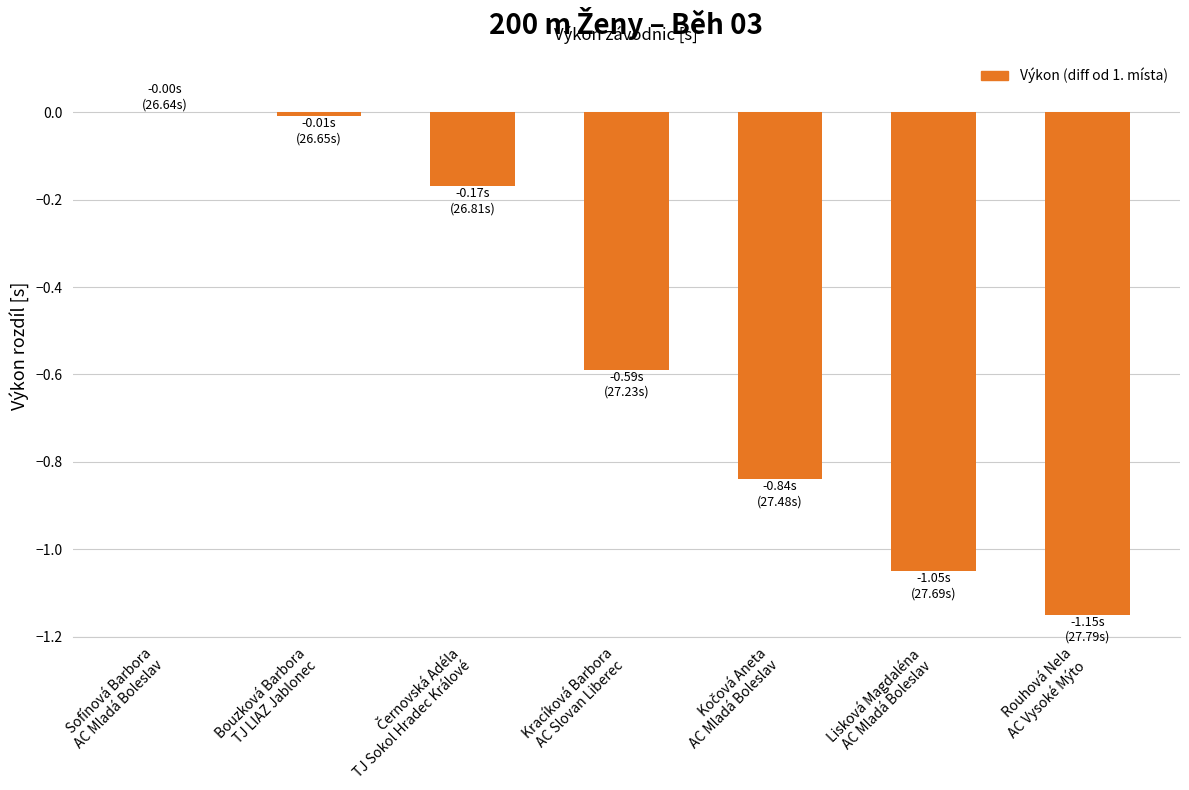

The chart shows a value of -0.0 at Bouzková Barbora
TJ LIAZ Jablonec. True or false?

False